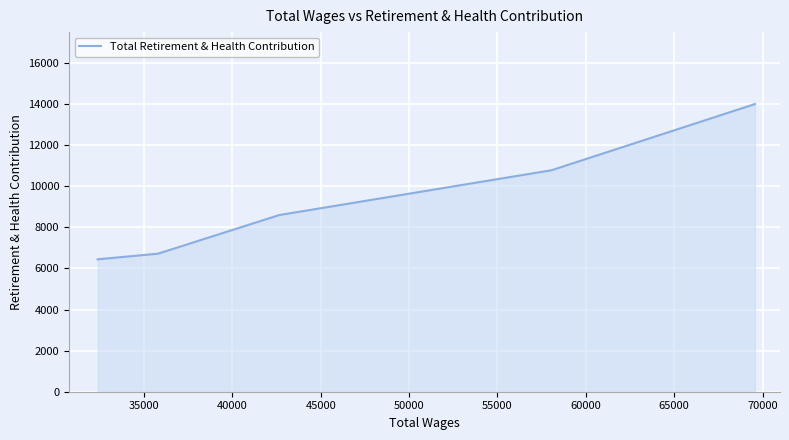

What is the sum of all values?

46527.3